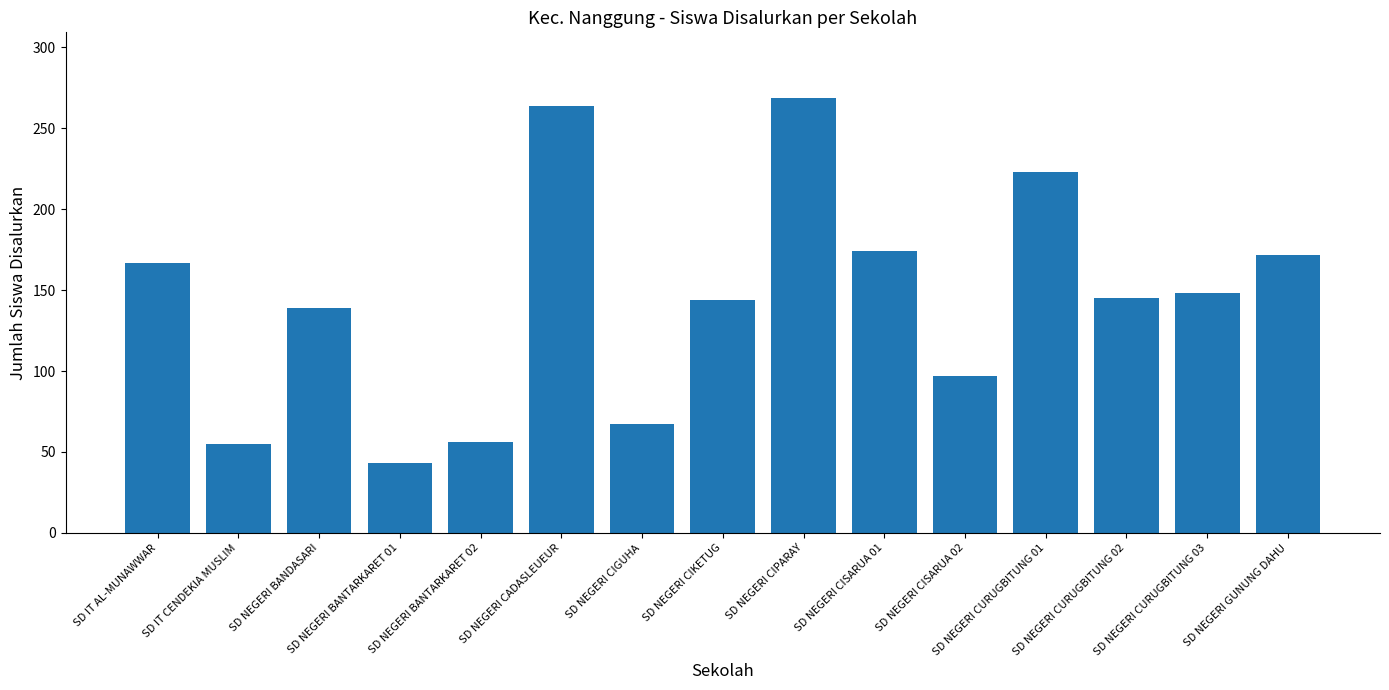

Which label corresponds to the smallest value in the chart?

SD NEGERI BANTARKARET 01